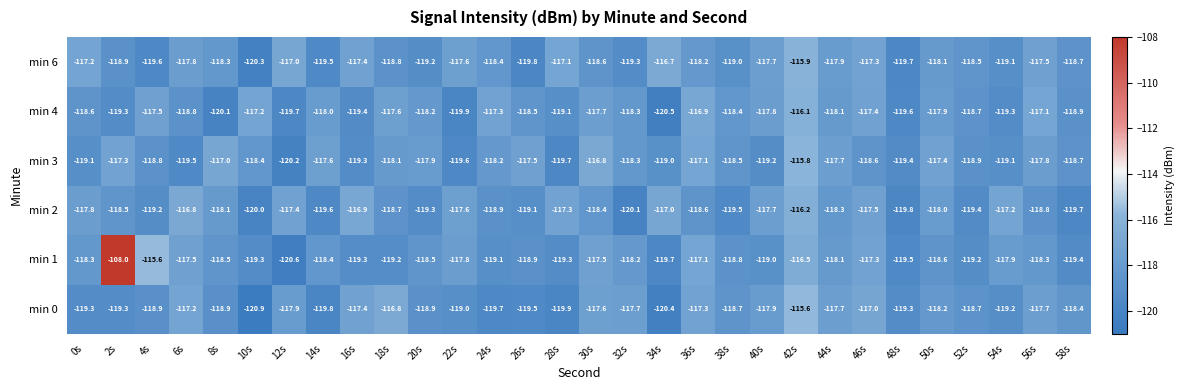

List the series in order of their peak value, highest first.

min 1, min 0, min 3, min 6, min 4, min 2